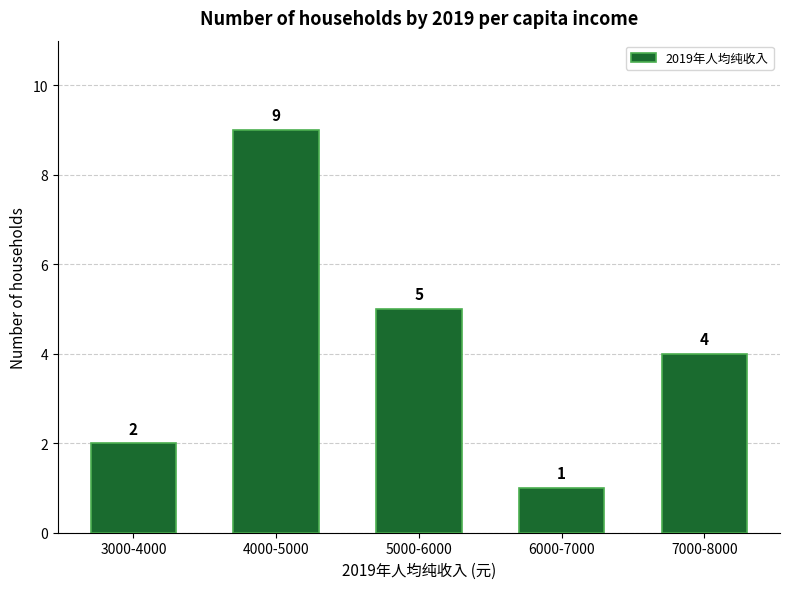

Reading left to right, extract all data points from this chart.

3000-4000=2	4000-5000=9	5000-6000=5	6000-7000=1	7000-8000=4